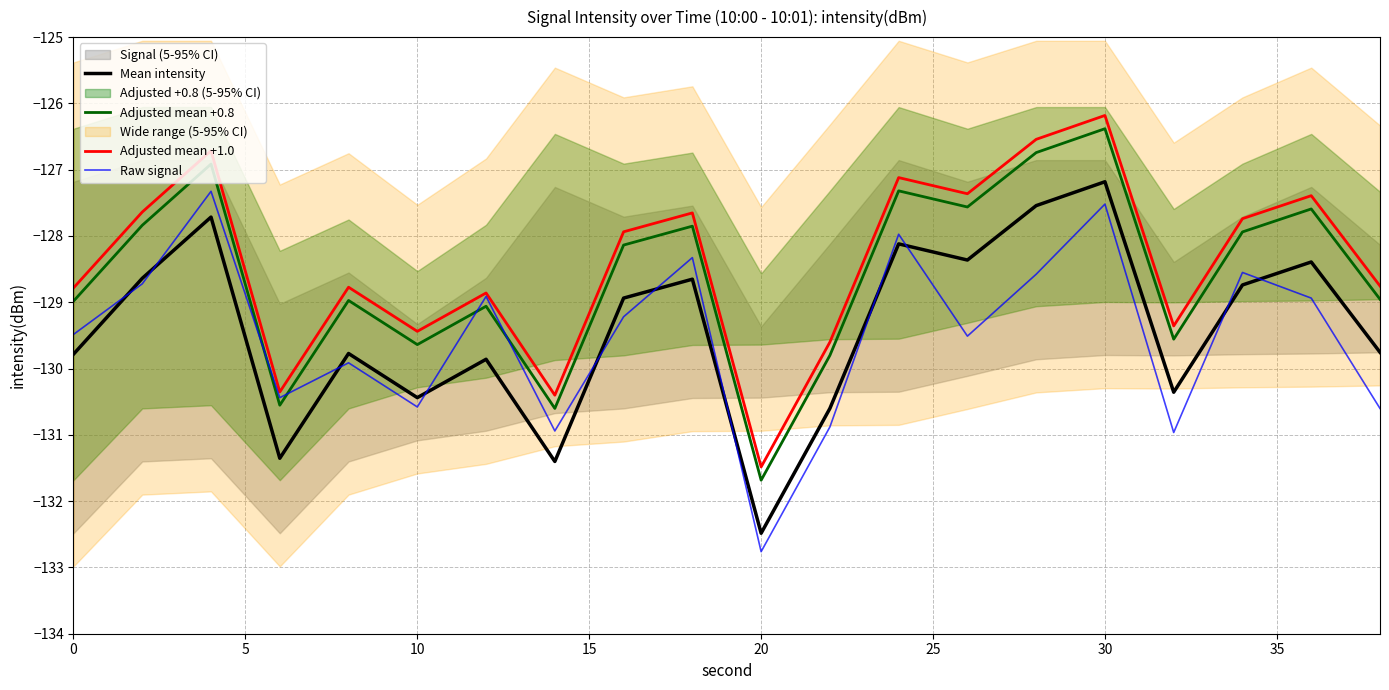

How many data points in Mean intensity are less than -128?

17